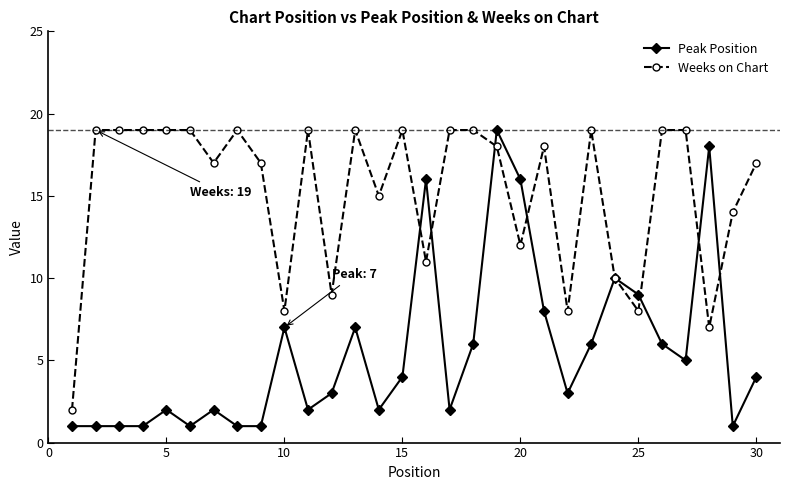

Which series has the largest total across all categories?

Weeks on Chart